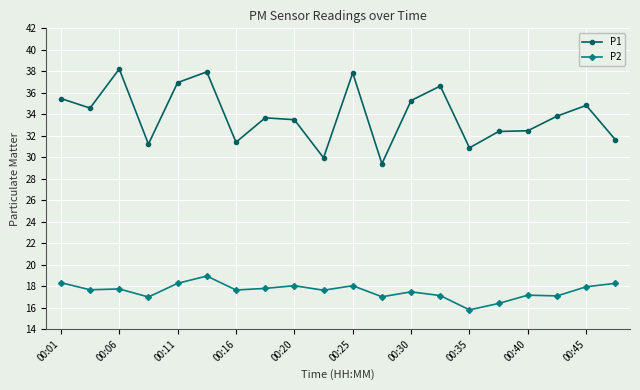

What is the difference between the second highest and second lowest values in the P1 series?

8.0